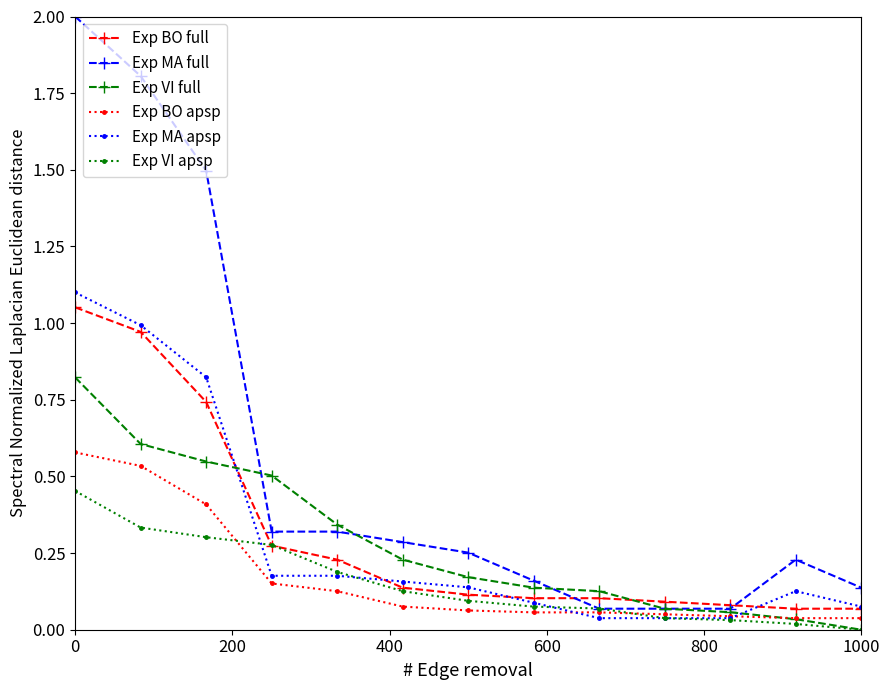

Which series has the largest total across all categories?

Exp MA full